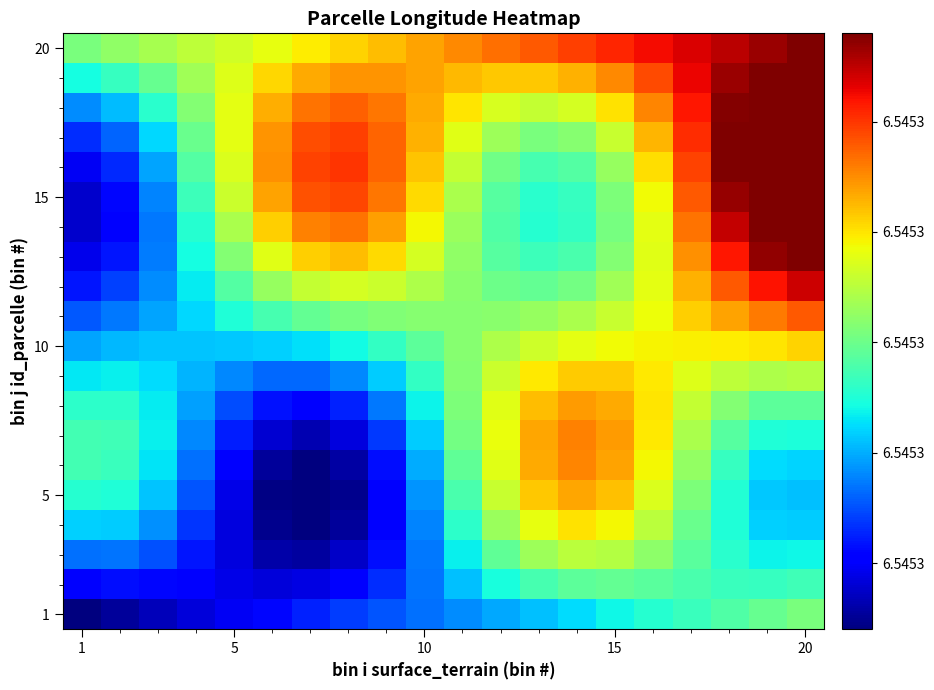

Count the number of data series in this chart.

20